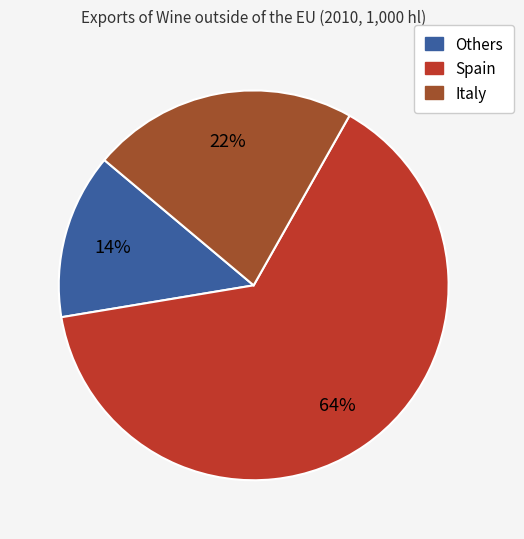

To the nearest percent, what is the difference between the largest and smallest slice percentages?

50%